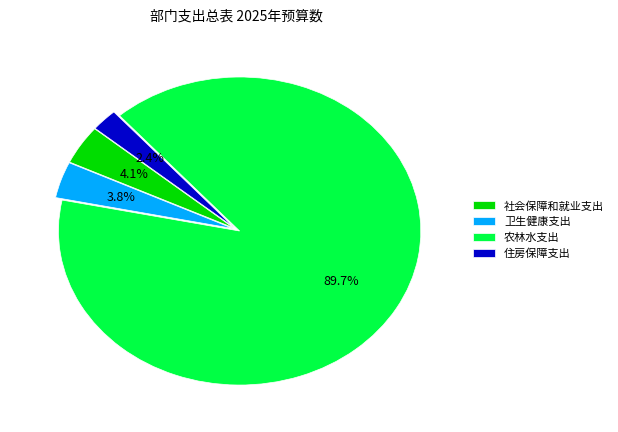

To the nearest percent, what is the difference between the largest and smallest slice percentages?

87%